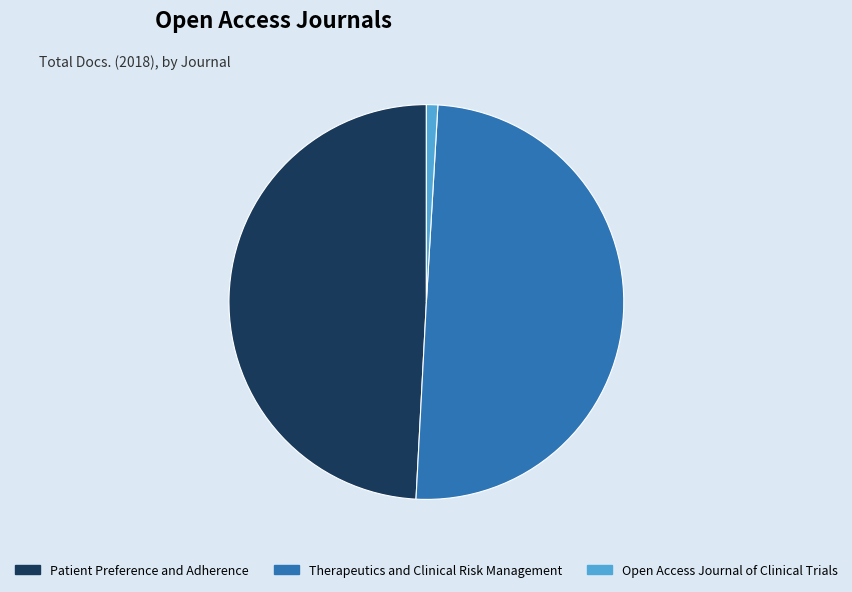

Which has a higher value, Open Access Journal of Clinical Trials or Patient Preference and Adherence?

Patient Preference and Adherence